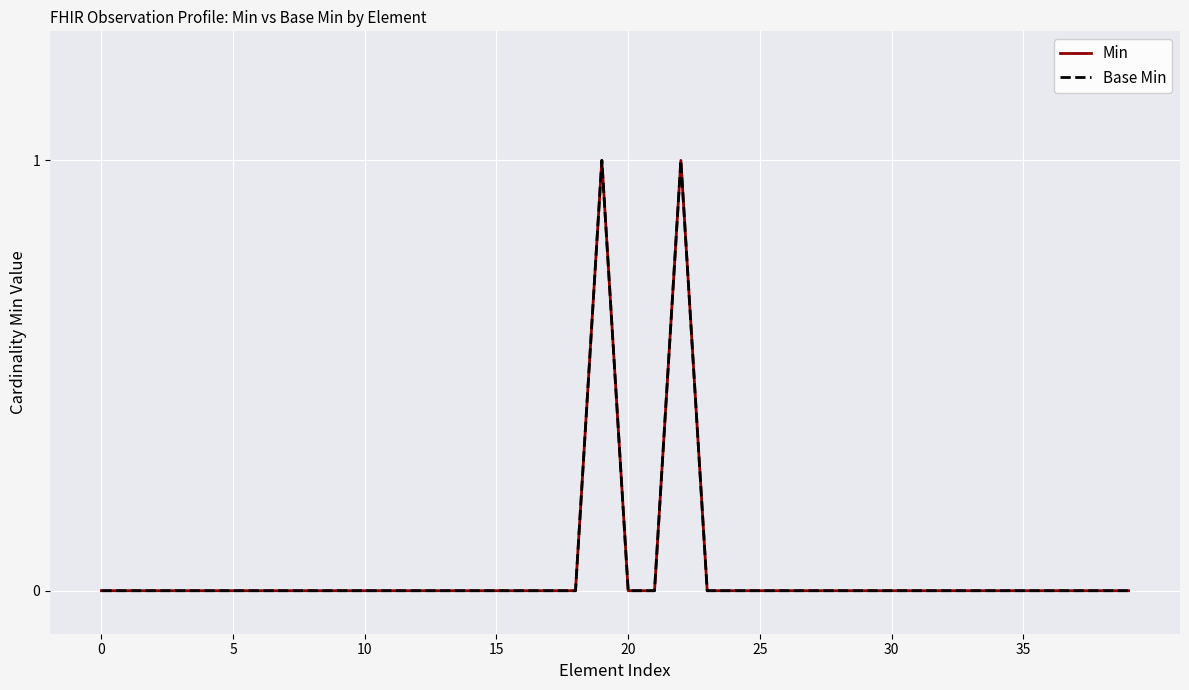

Is this an area chart (filled region under the line)?

No